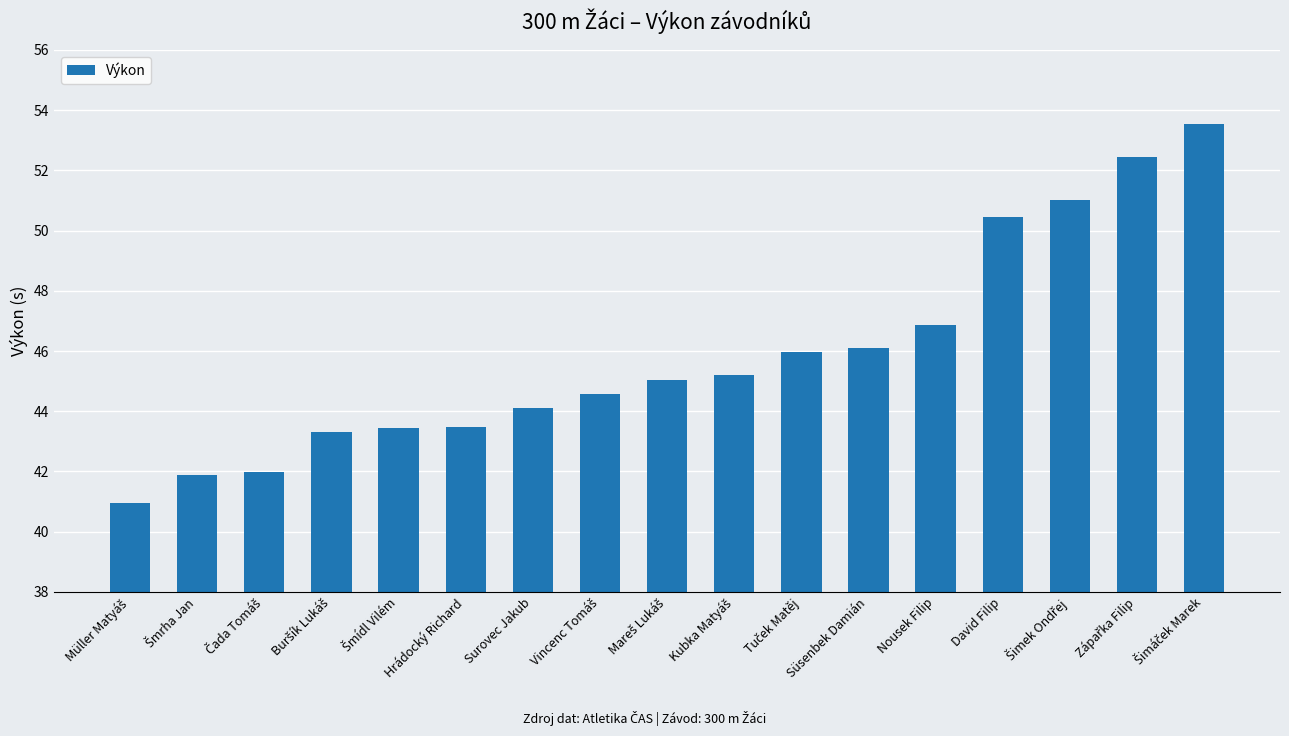

What is the smallest value displayed?

40.9